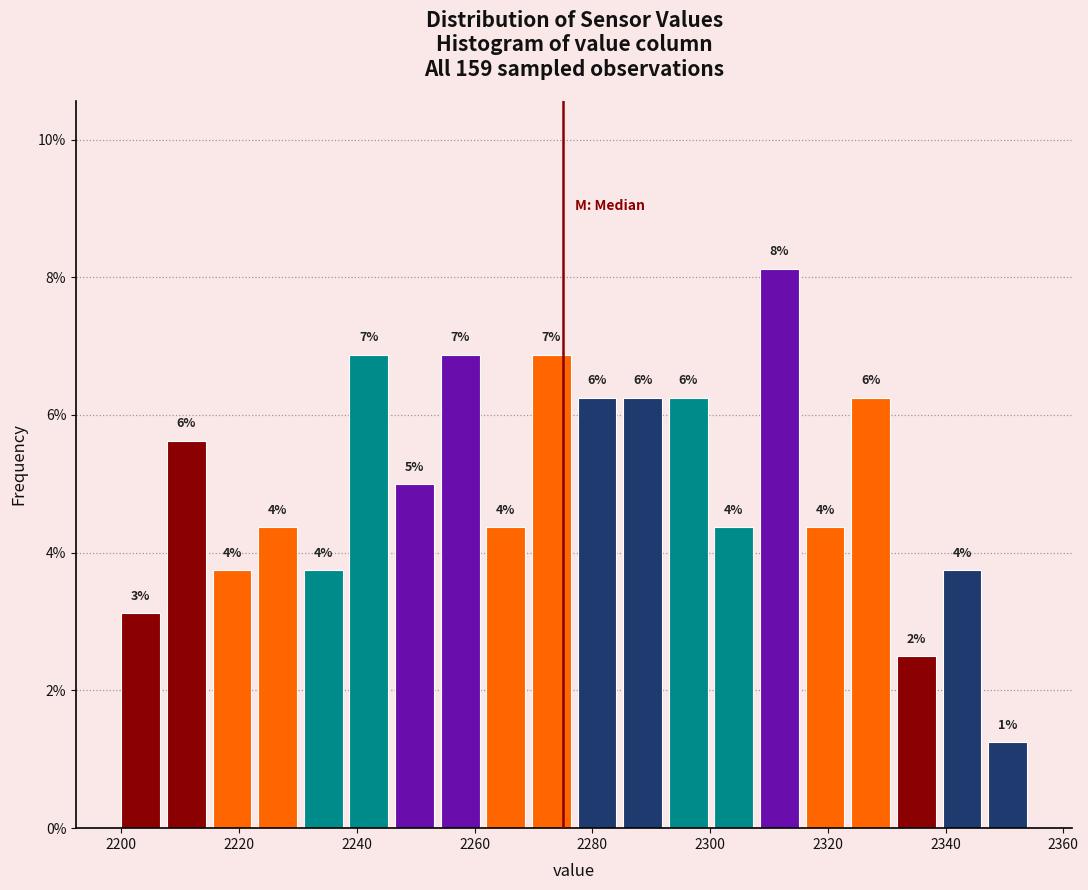

Read against the x-axis, roughly where is the centre of the tallest bar?

2312